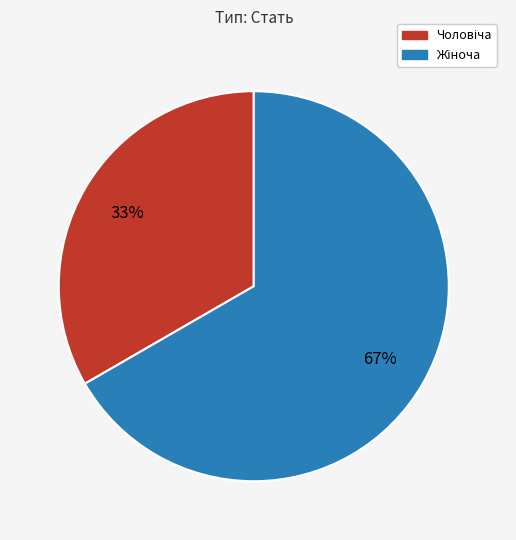

Does any single category account for the majority?

Yes